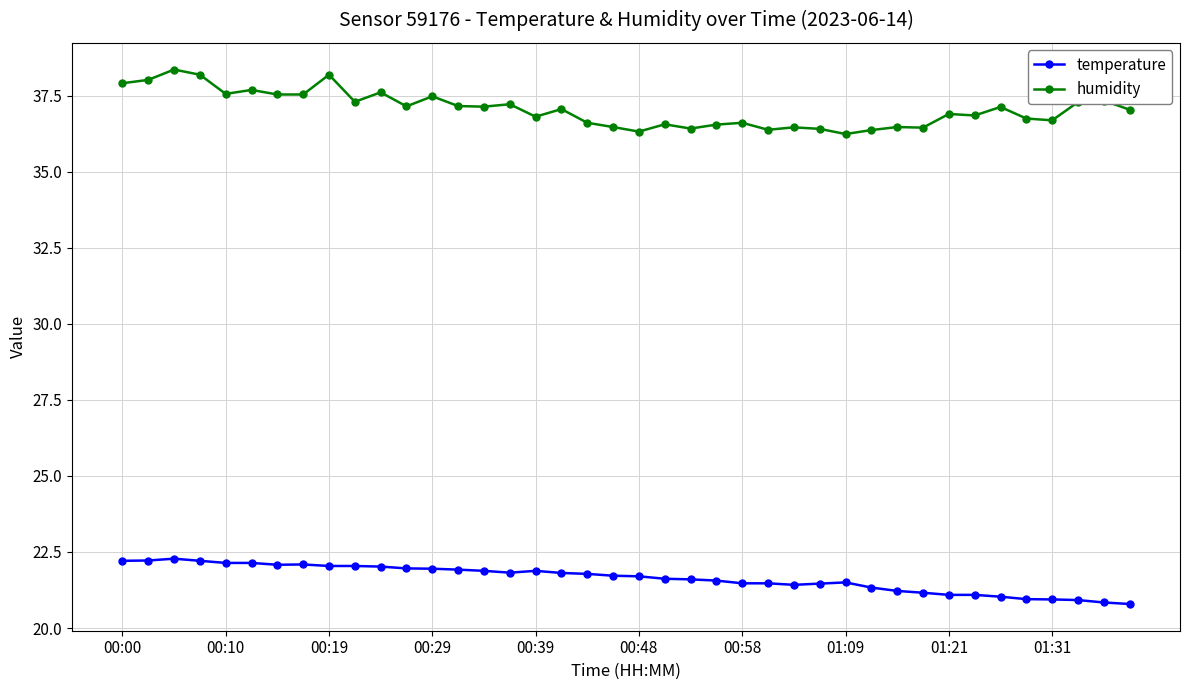

What is the difference between the maximum and minimum values in the temperature series?

1.5